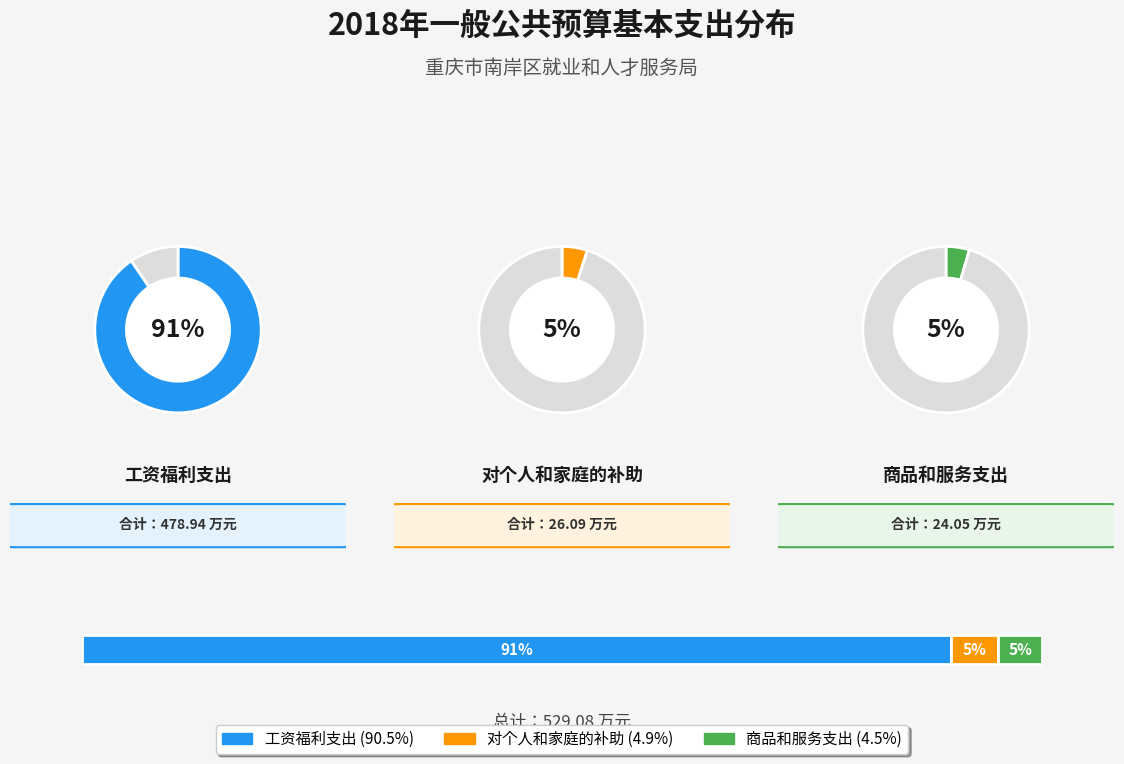

How many slices are in this pie chart?

3